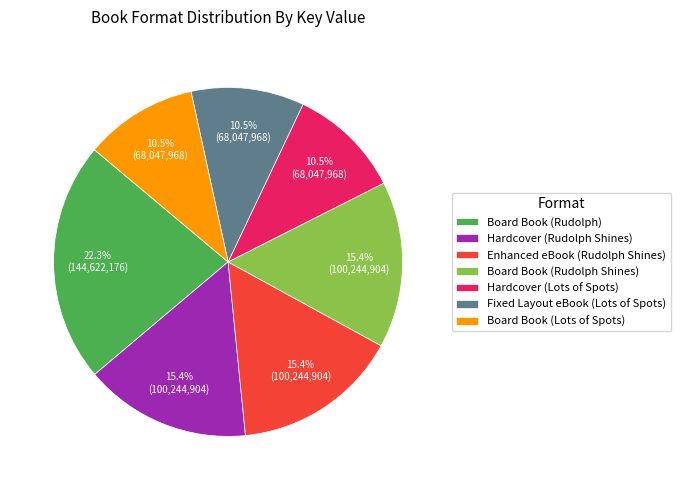

What percentage is NOT represented by Board Book (Rudolph)?

77.7%